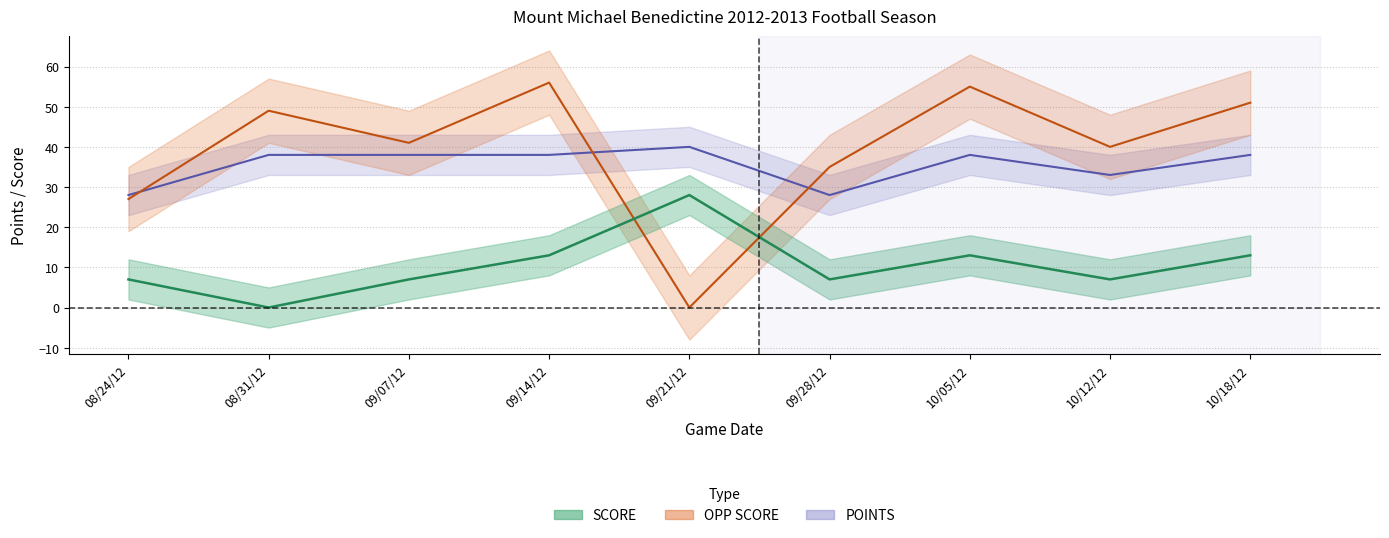

True or false: OPP SCORE has more than 0 interior local peaks.

True